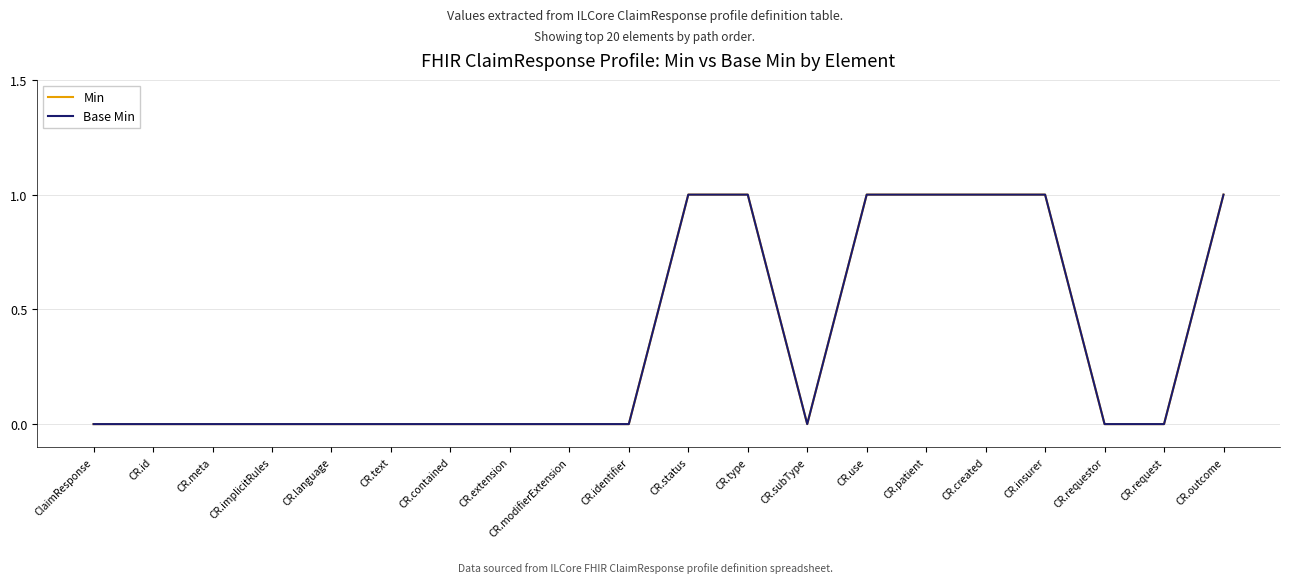

What is the difference between the maximum and minimum values in the Min series?

1